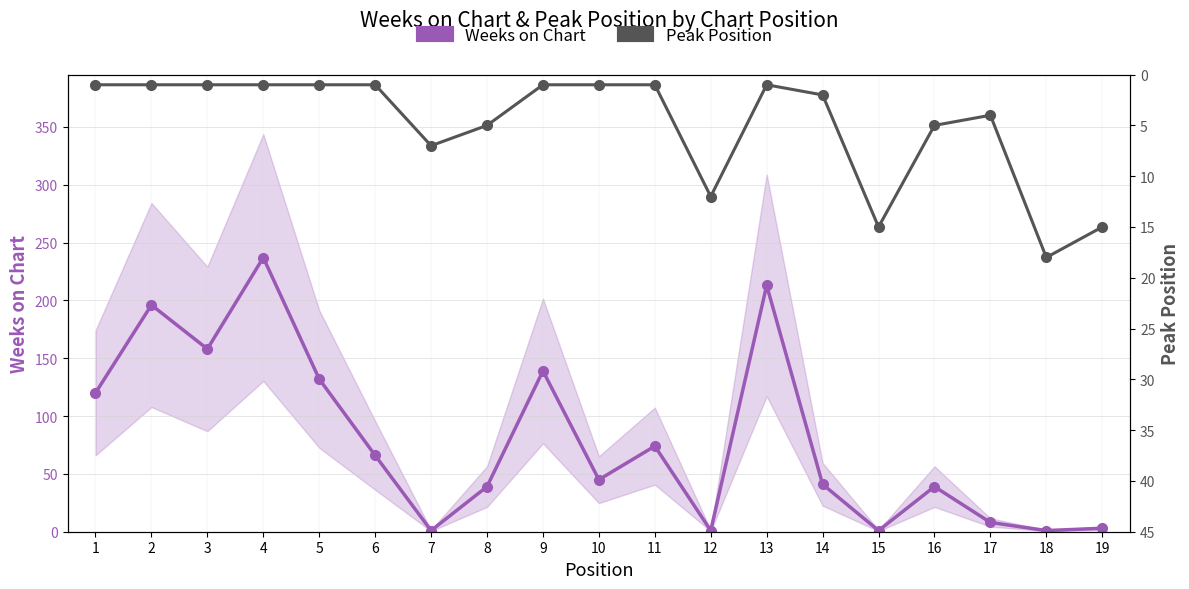

Where is Weeks on Chart nearest to the value 119?

1